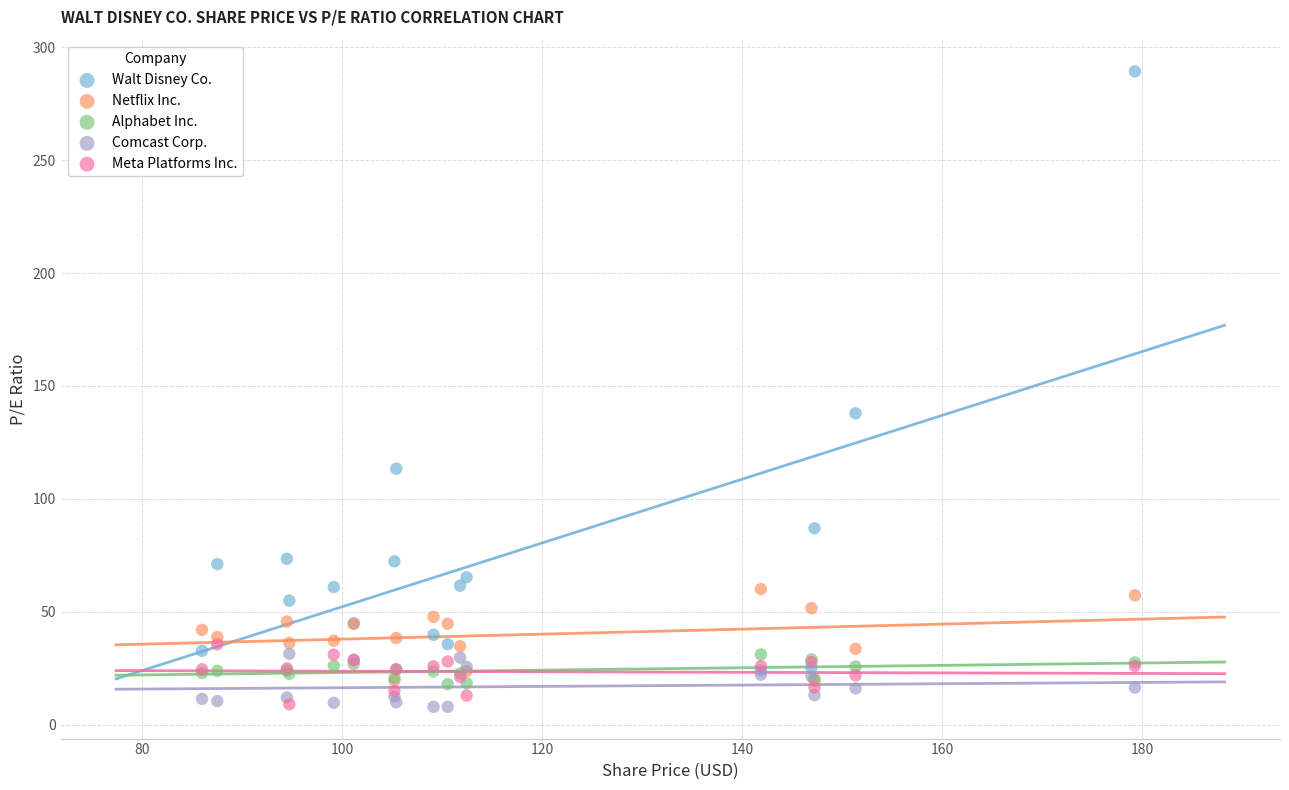

Which series has the largest Y range (max minus min)?

Walt Disney Co.